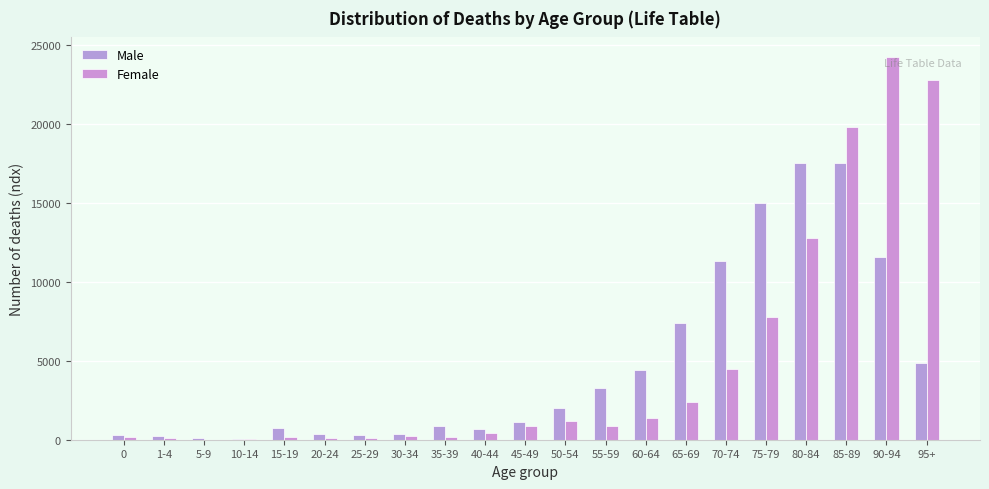

Count the number of categories in the chart.

21